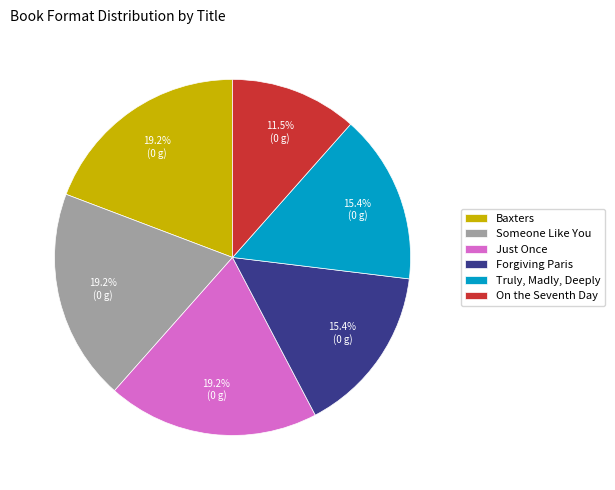

True or false: Forgiving Paris accounts for 15% of the total.

True